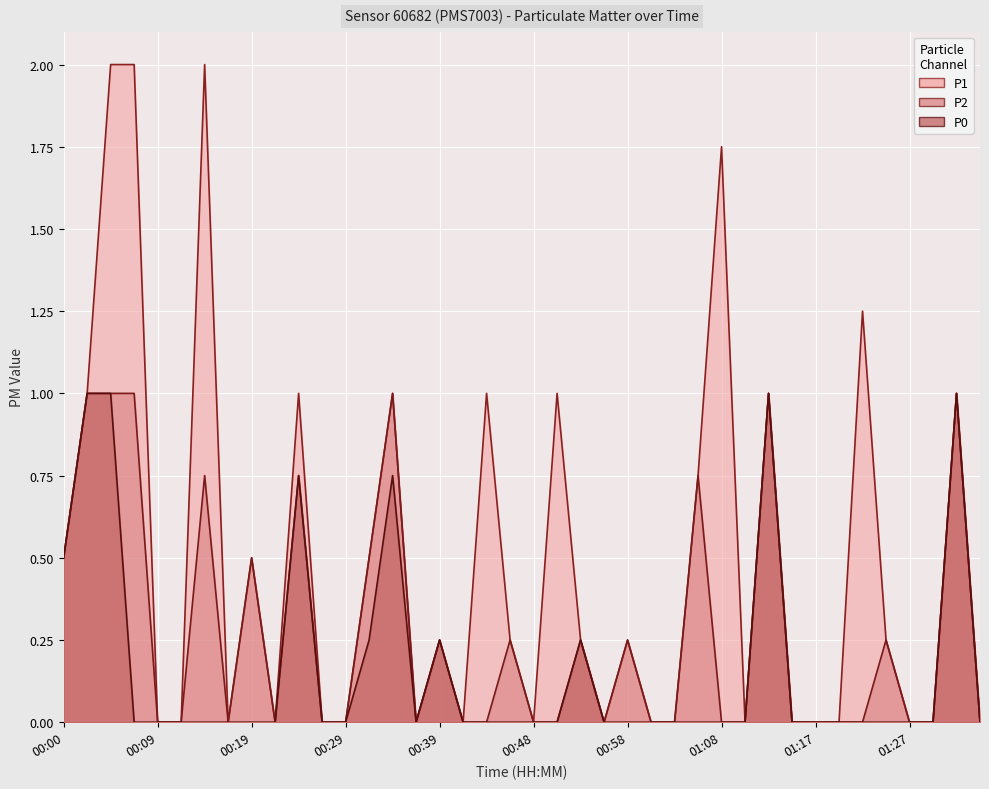

The P2 series shows 0.0 at 01:34. True or false?

True